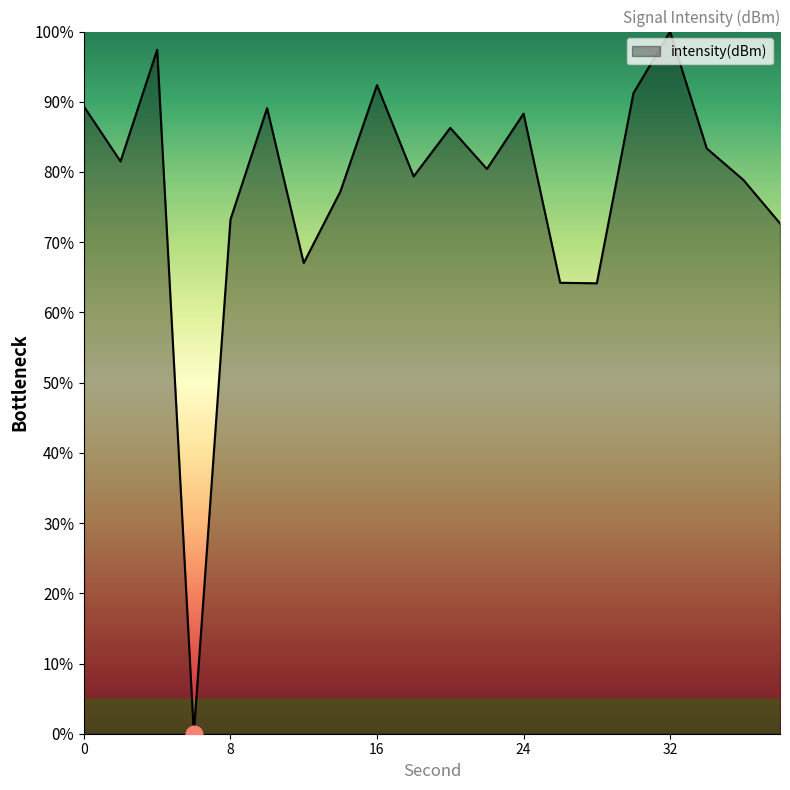

What is the difference between the maximum and minimum values?

100.0